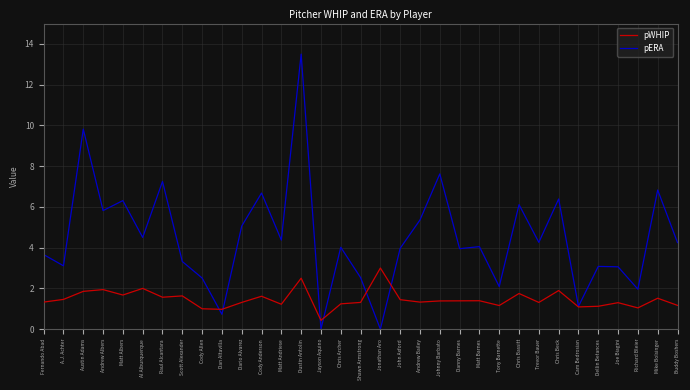

What is the spread (max minus min) of values at Jayson Aquino?

0.4